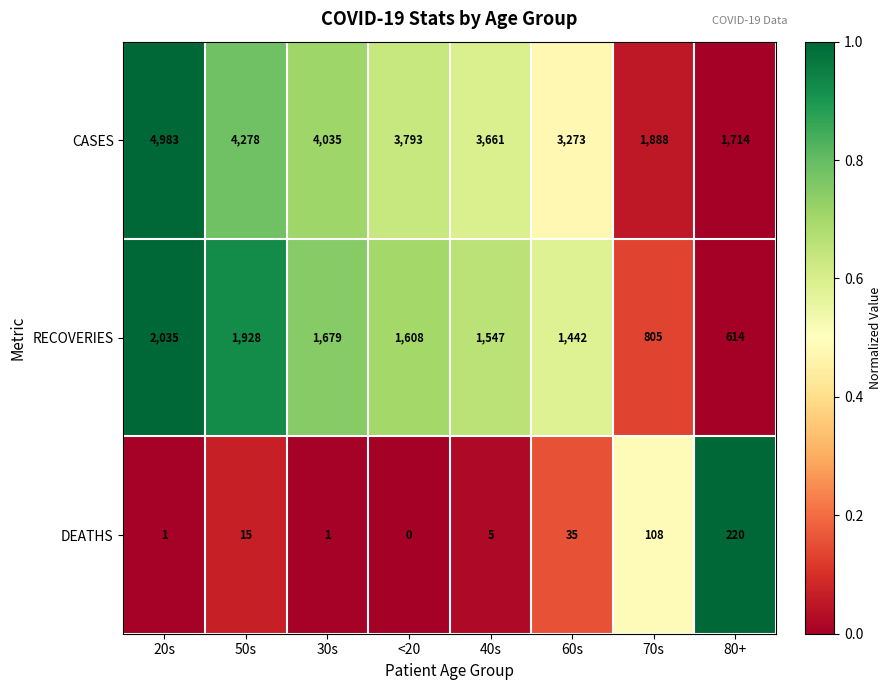

List the labels in order of RECOVERIES value, smallest first.

80+, 70s, 60s, 40s, <20, 30s, 50s, 20s